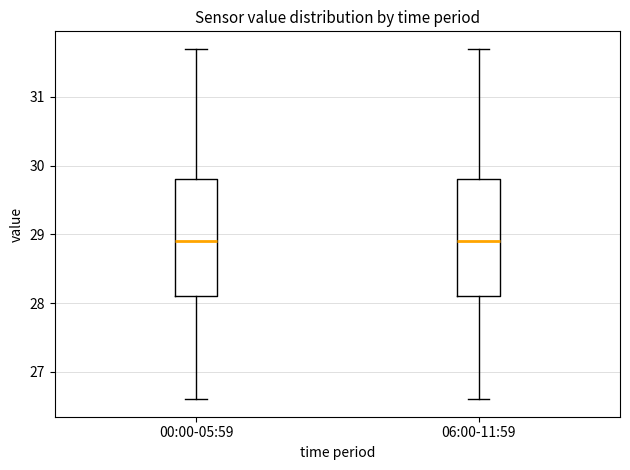

Reading left to right, transcribe this box plot: for each box, give where its median line is, the range the box spans, and where its two whiskers end, as read against the y-axis. The values are not printed on the chart, so give them approximately, as read against the axis.

00:00-05:59: median 28.9, box 28.1 to 29.8, whiskers 26.6 to 31.7
06:00-11:59: median 28.9, box 28.1 to 29.8, whiskers 26.6 to 31.7